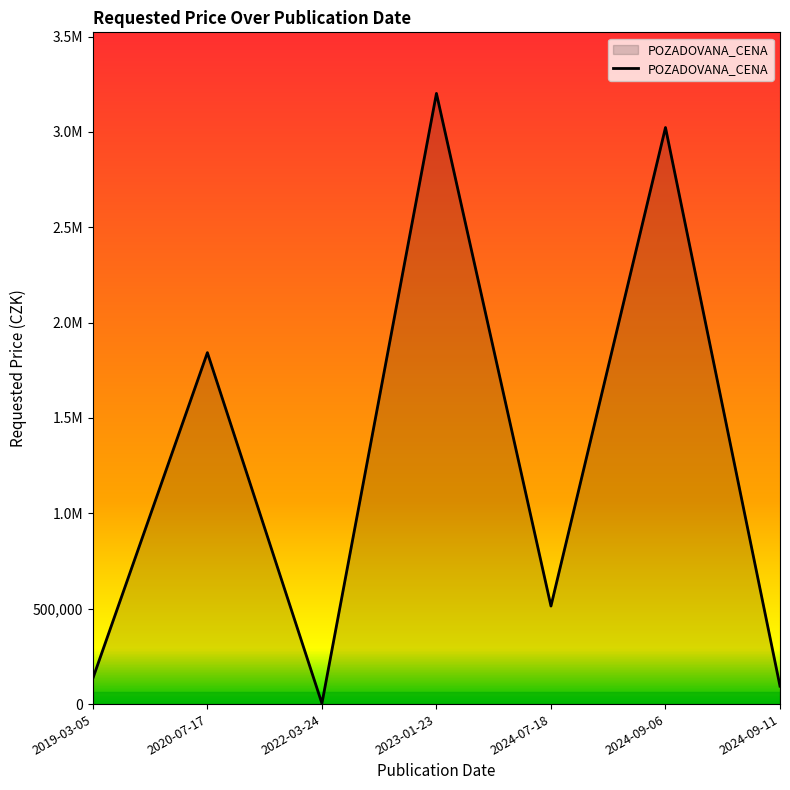

Reading right to left, what are all the values shown in this chart?

2024-09-11=94000.0	2024-09-06=3022820.0	2024-07-18=513990.0	2023-01-23=3201754.2	2022-03-24=3570.0	2020-07-17=1842600.0	2019-03-05=135000.0